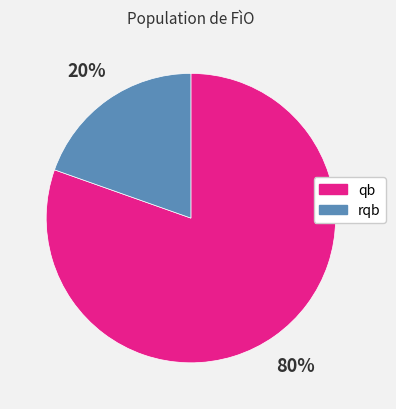

To the nearest percent, what is the average slice percentage?

50%